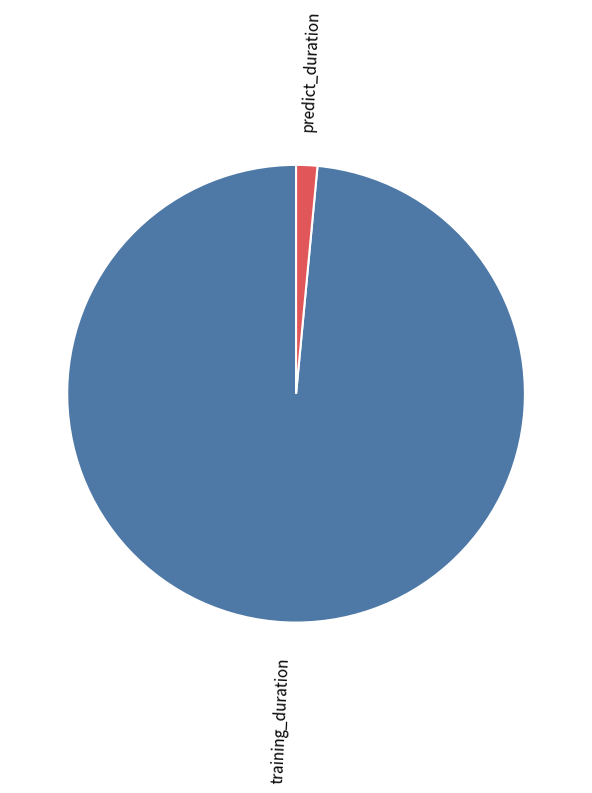

How many segments does this pie chart have?

2